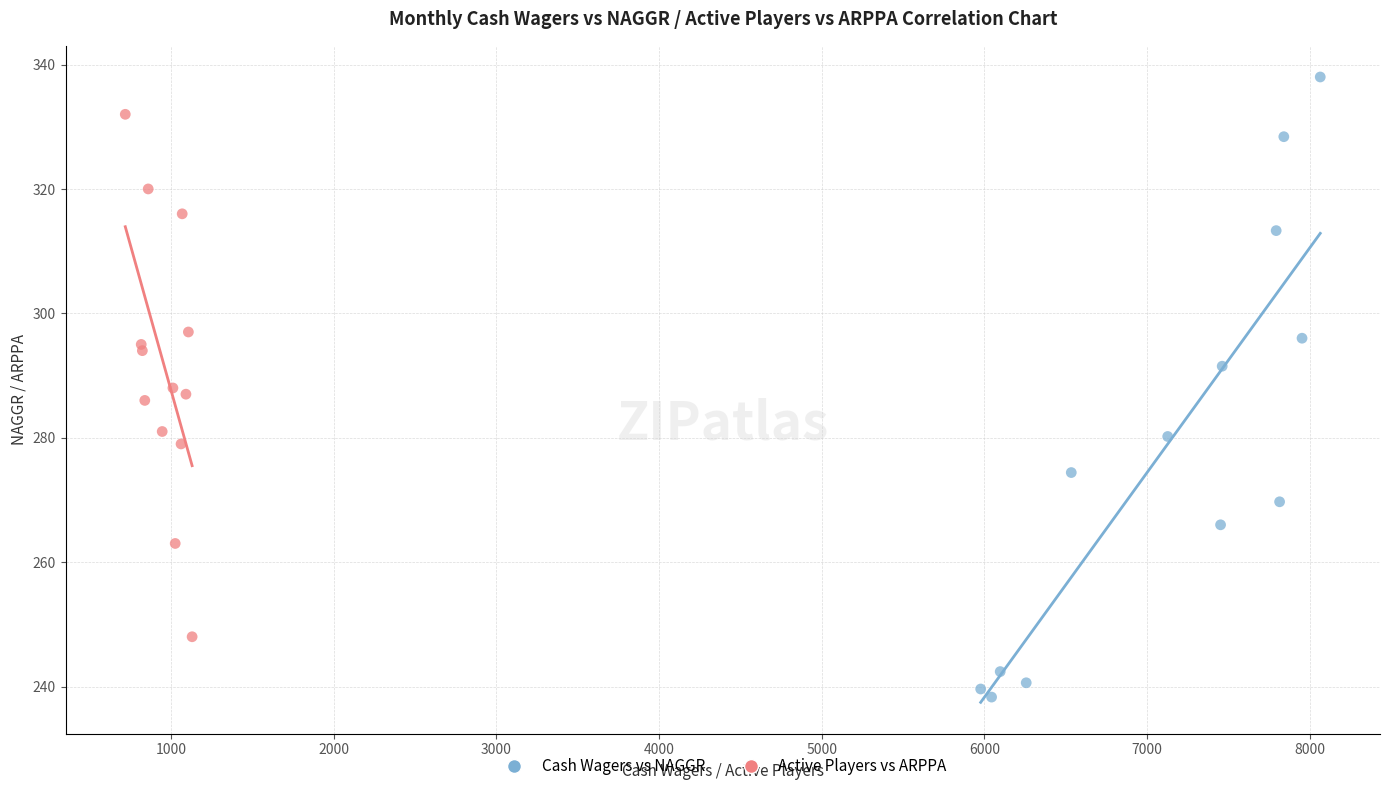

Which series reaches the maximum Y coordinate?

Cash Wagers vs NAGGR